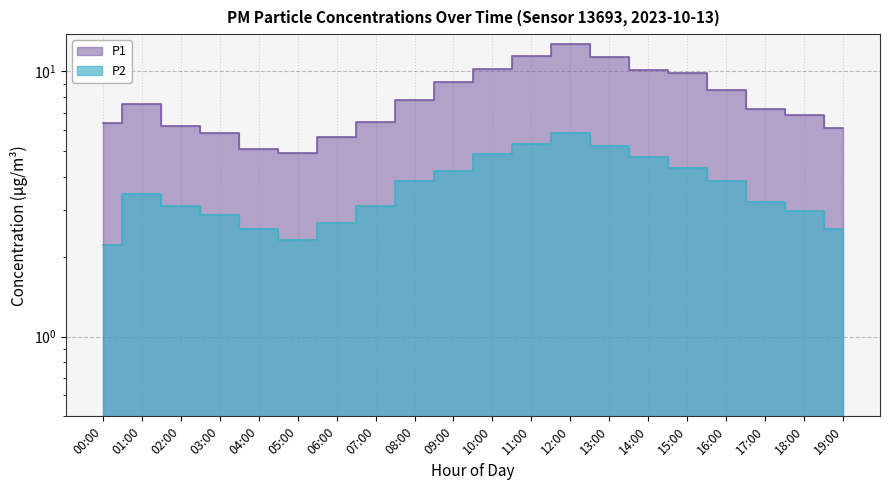

The P1 series shows 15.7 at 11:00. True or false?

False